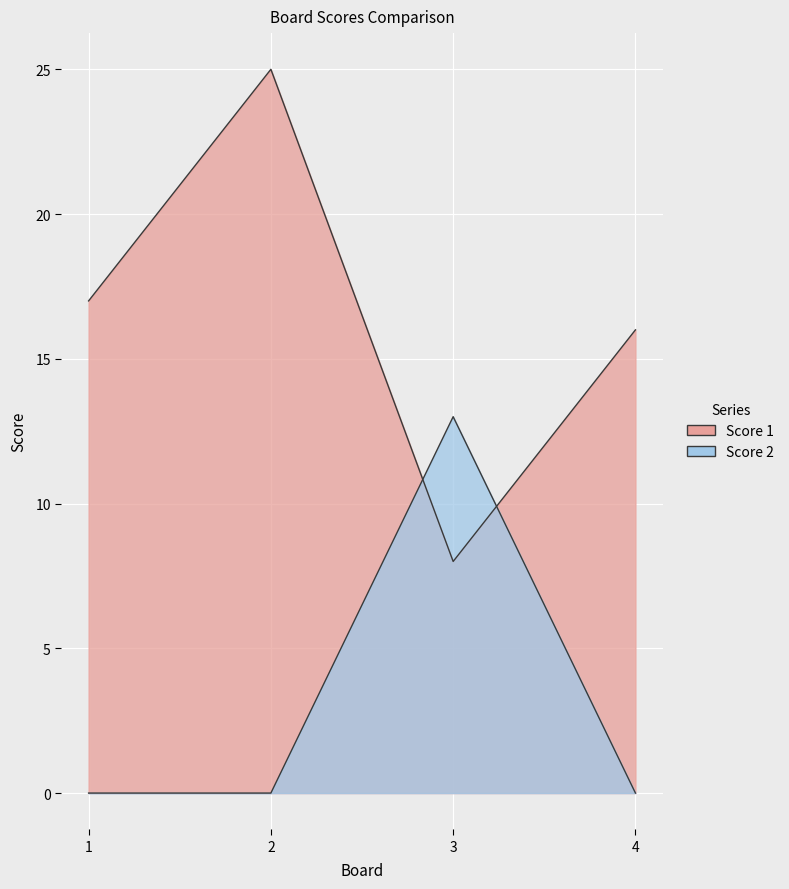

At how many categories does at least one series exceed 10?

4